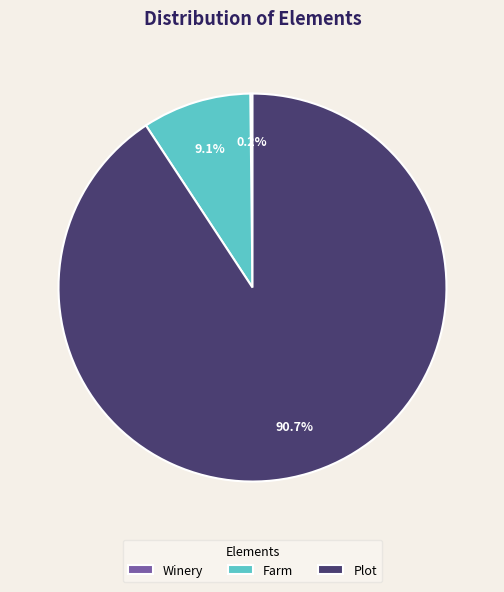

What is the largest slice in the pie chart?

Plot